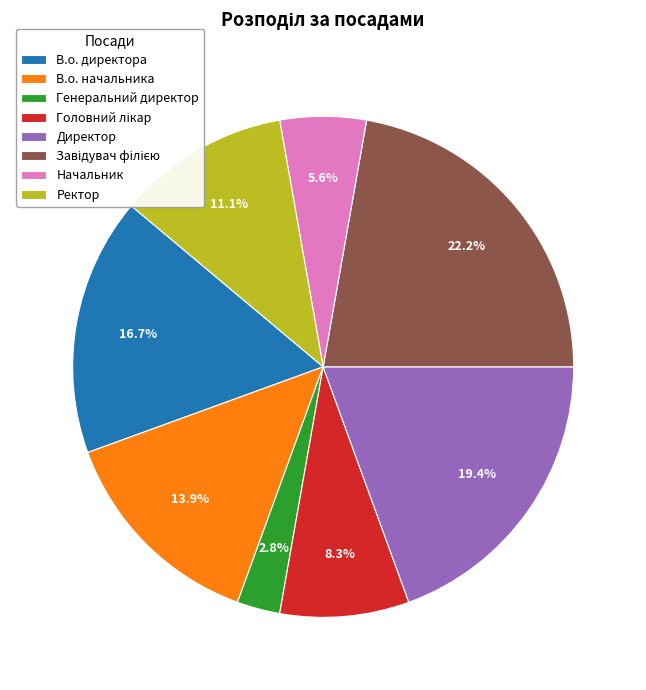

What percentage is NOT represented by Генеральний директор?

97.2%